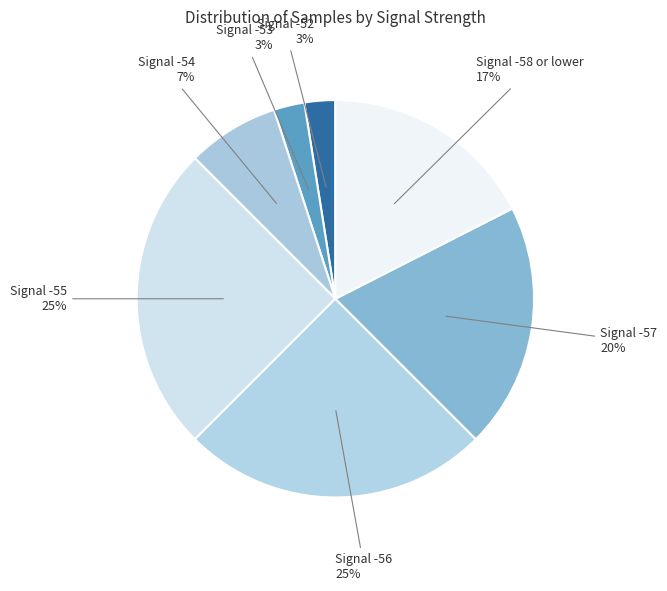

Between Signal -53 and Signal -56, which is larger?

Signal -56